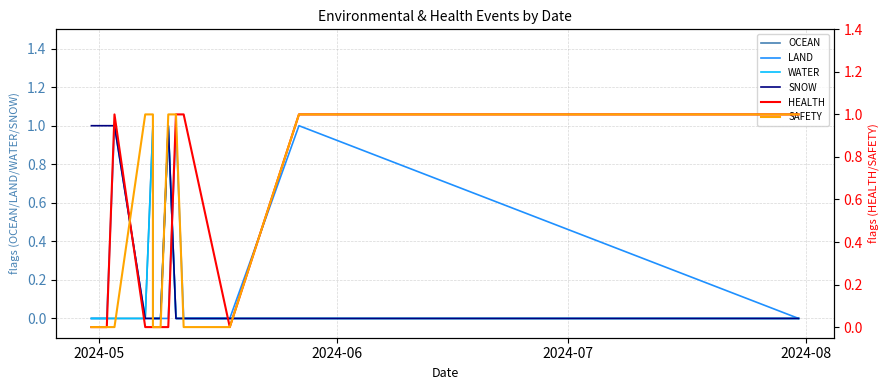

True or false: HEALTH and LAND intersect in this chart.

False